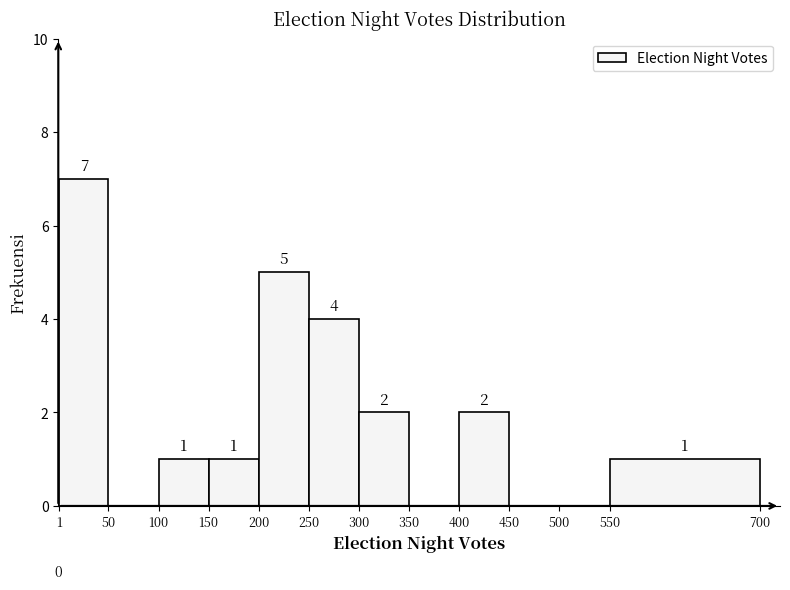

Reading left to right, list every bar in this chart as the range it spans on the x-axis followed by its height.

1 to 50: 7
50 to 100: 0
100 to 150: 1
150 to 200: 1
200 to 250: 5
250 to 300: 4
300 to 350: 2
350 to 400: 0
400 to 450: 2
450 to 500: 0
500 to 550: 0
550 to 700: 1